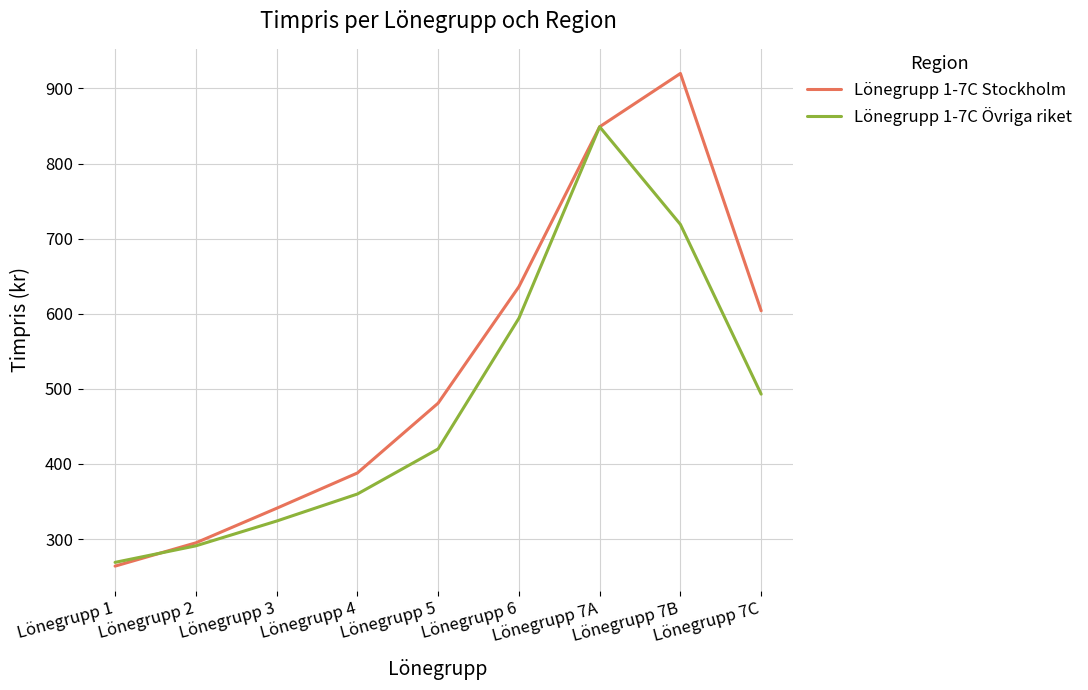

List the labels in order of Lönegrupp 1-7C Stockholm value, smallest first.

Lönegrupp 1, Lönegrupp 2, Lönegrupp 3, Lönegrupp 4, Lönegrupp 5, Lönegrupp 7C, Lönegrupp 6, Lönegrupp 7A, Lönegrupp 7B